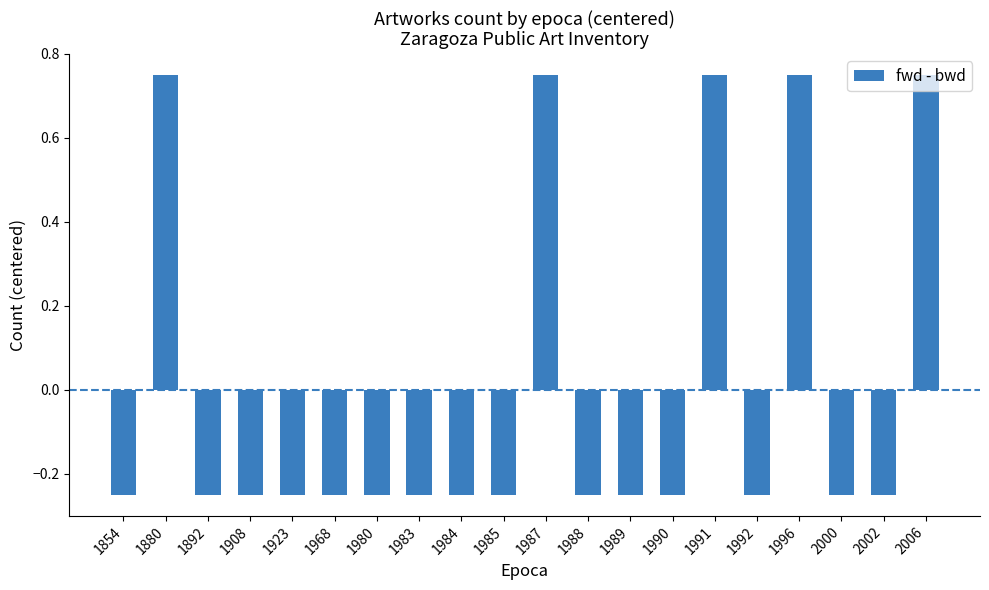

Does the chart contain any negative values?

Yes